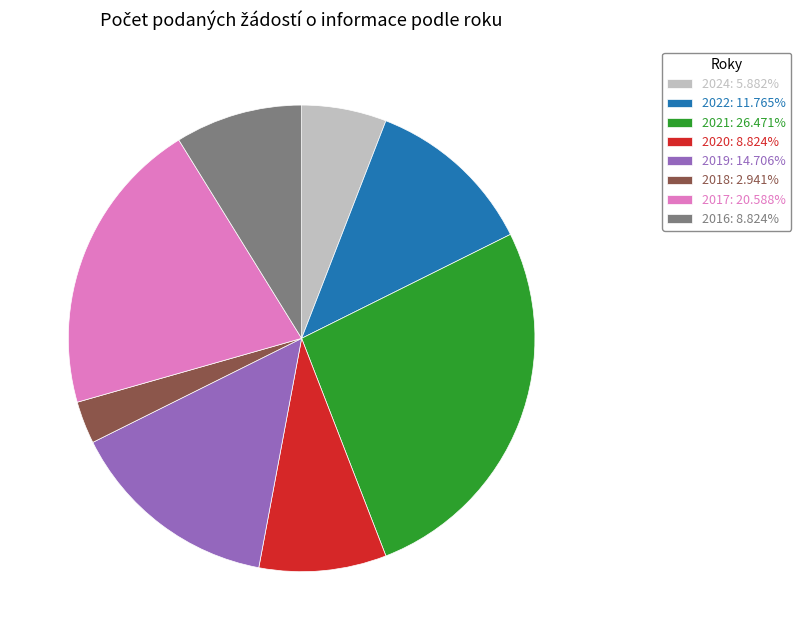

Is the sum of 2018: 2.941% and 2016: 8.824% greater than half?

No